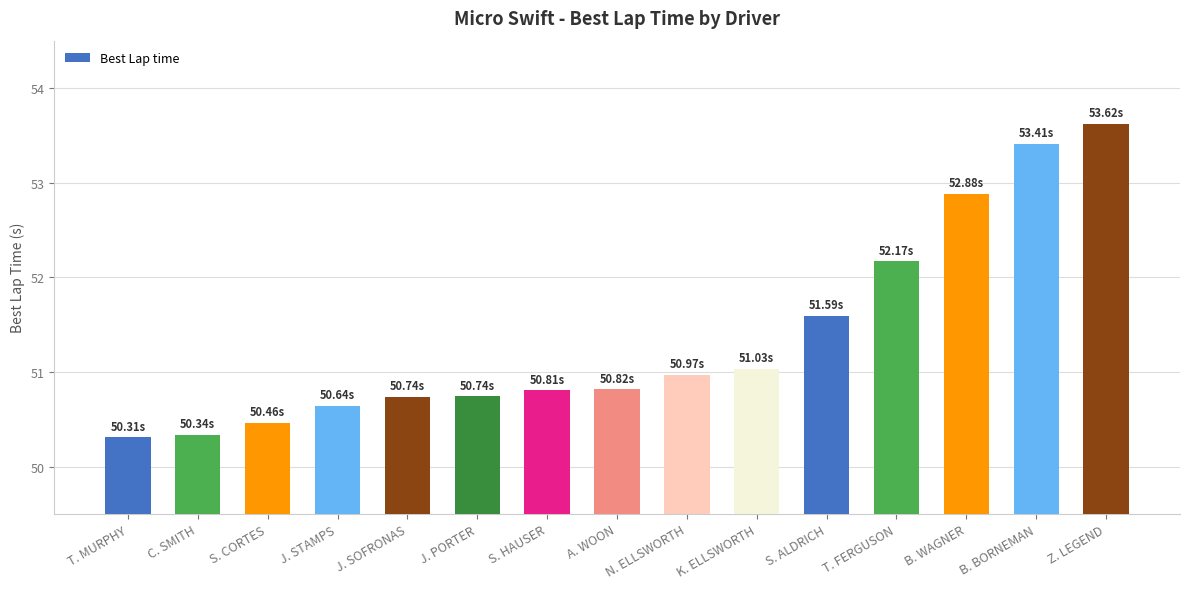

Which category has the highest value across all series?

Z. LEGEND